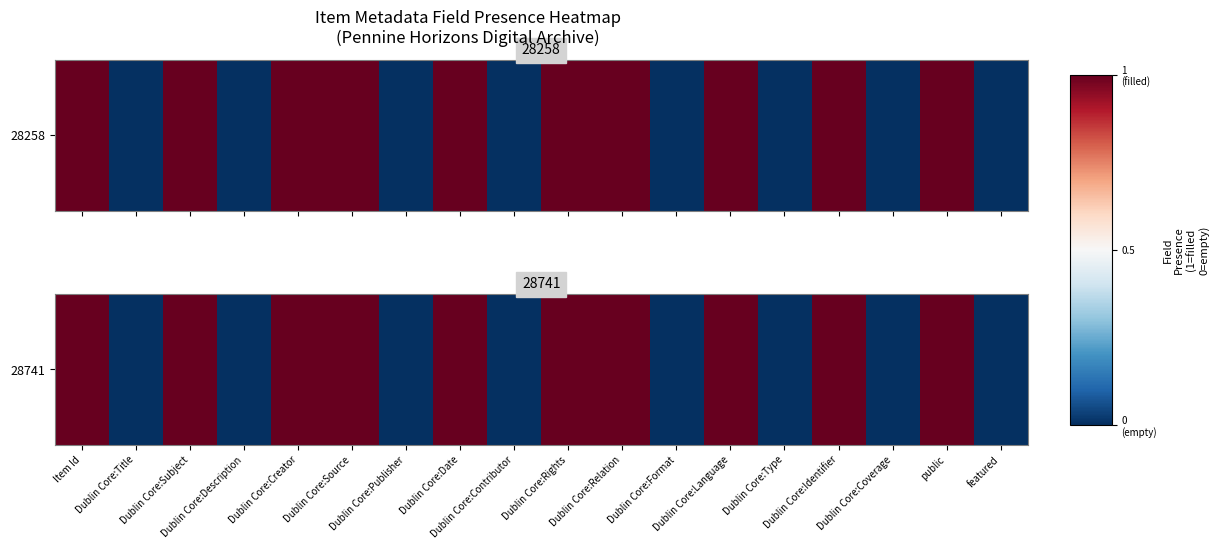

What is the difference between the maximum and second lowest values?

2